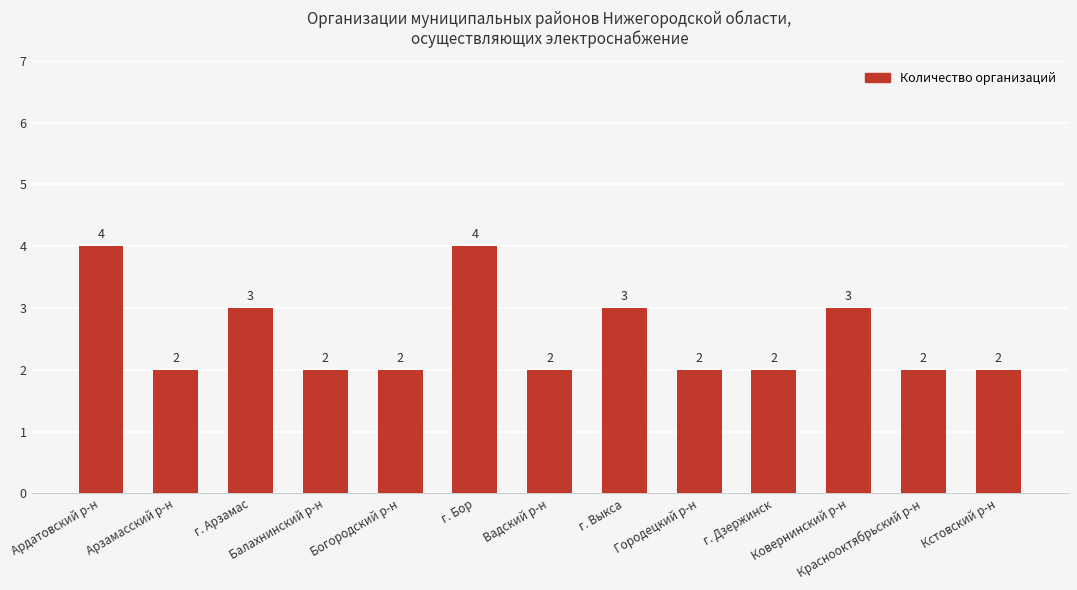

What is the label of the 1st bar from the left?

Ардатовский р-н